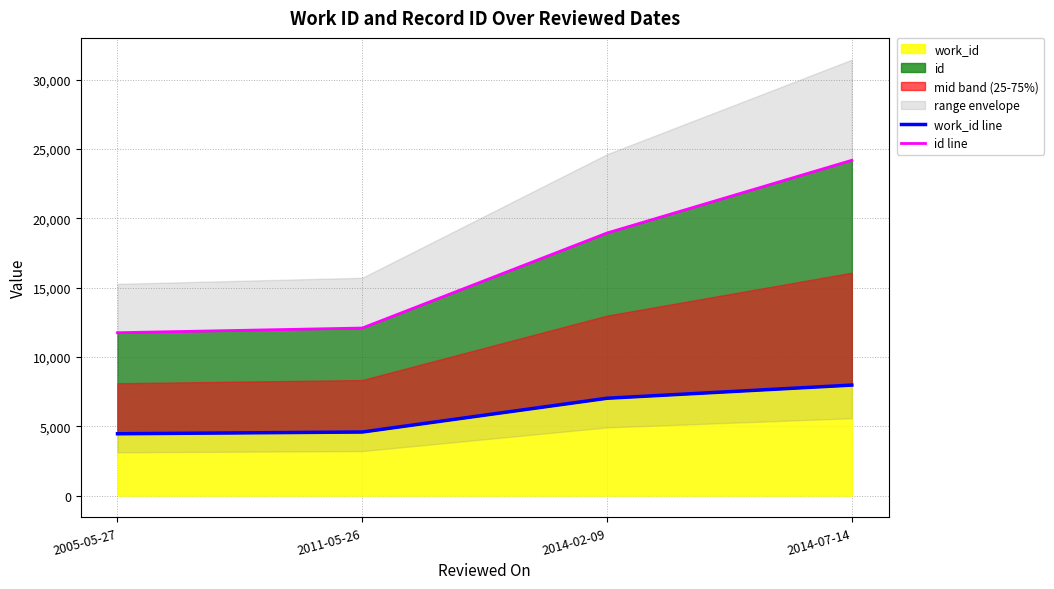

Reading right to left, extract all data points from this chart.

work_id line: 2014-07-14=7969	2014-02-09=7020	2011-05-26=4585	2005-05-27=4459
id line: 2014-07-14=24176	2014-02-09=18934	2011-05-26=12081	2005-05-27=11744